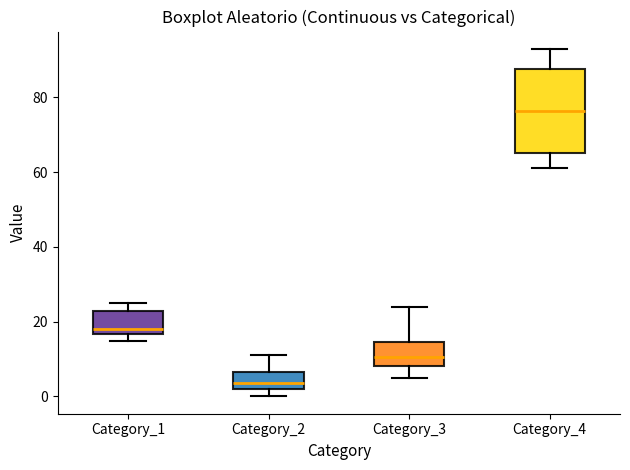

Reading left to right, transcribe this box plot: for each box, give where its median line is, the range the box spans, and where its two whiskers end, as read against the y-axis. The values are not printed on the chart, so give them approximately, as read against the axis.

Category_1: median 18, box 16 to 22, whiskers 14 to 26
Category_2: median 4, box 2 to 6, whiskers 0 to 12
Category_3: median 10, box 8 to 14, whiskers 6 to 24
Category_4: median 76, box 66 to 88, whiskers 62 to 94